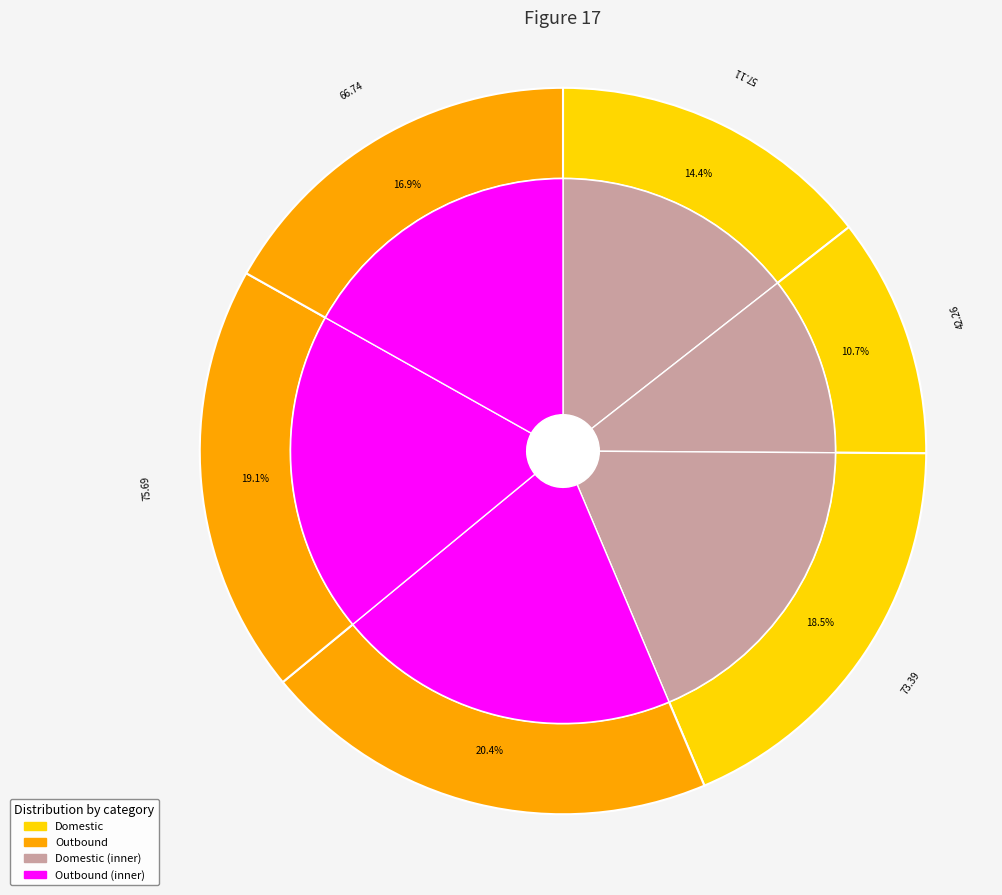

To the nearest percent, what portion does Domestic other represent?

19%